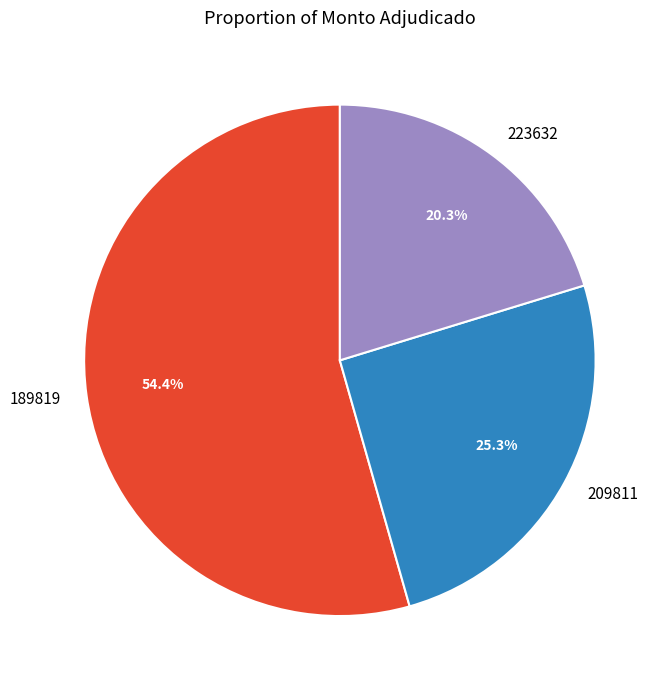

Do 223632 and 209811 together represent more than half of the pie?

No